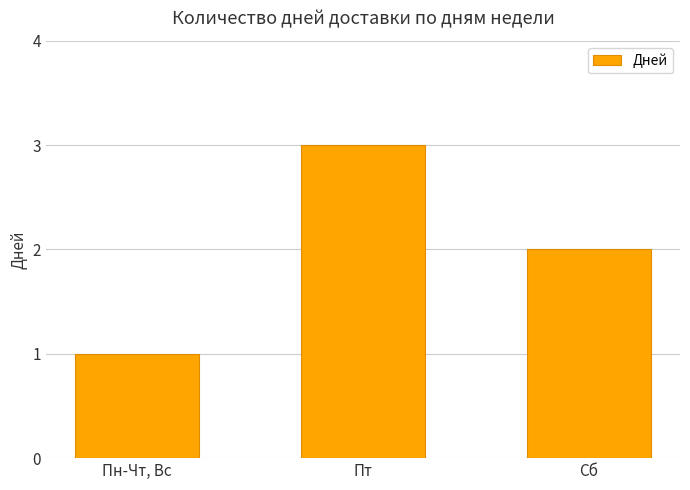

What is the ratio of the value at Пт to the value at Пн-Чт, Вс?

3.0